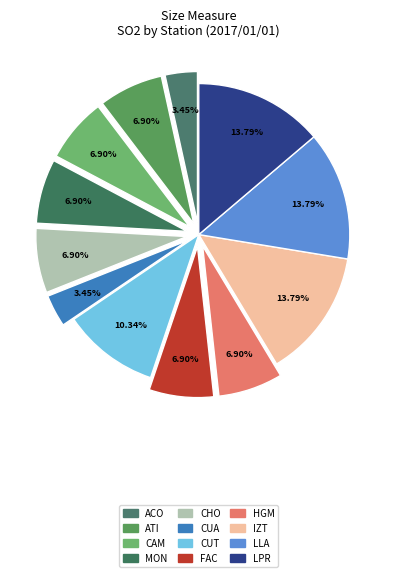

The CUT slice represents 1% of the pie. True or false?

False